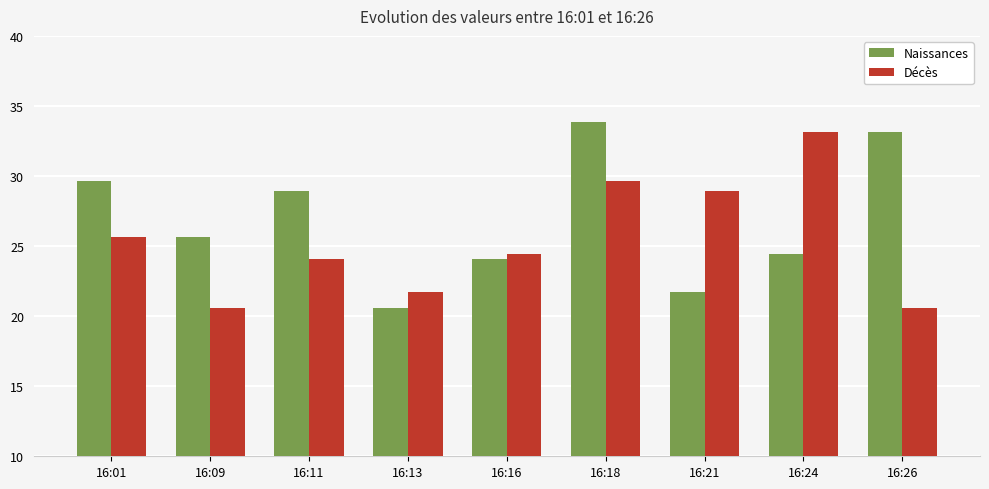

At which category does the chart reach its peak across all series?

16:18